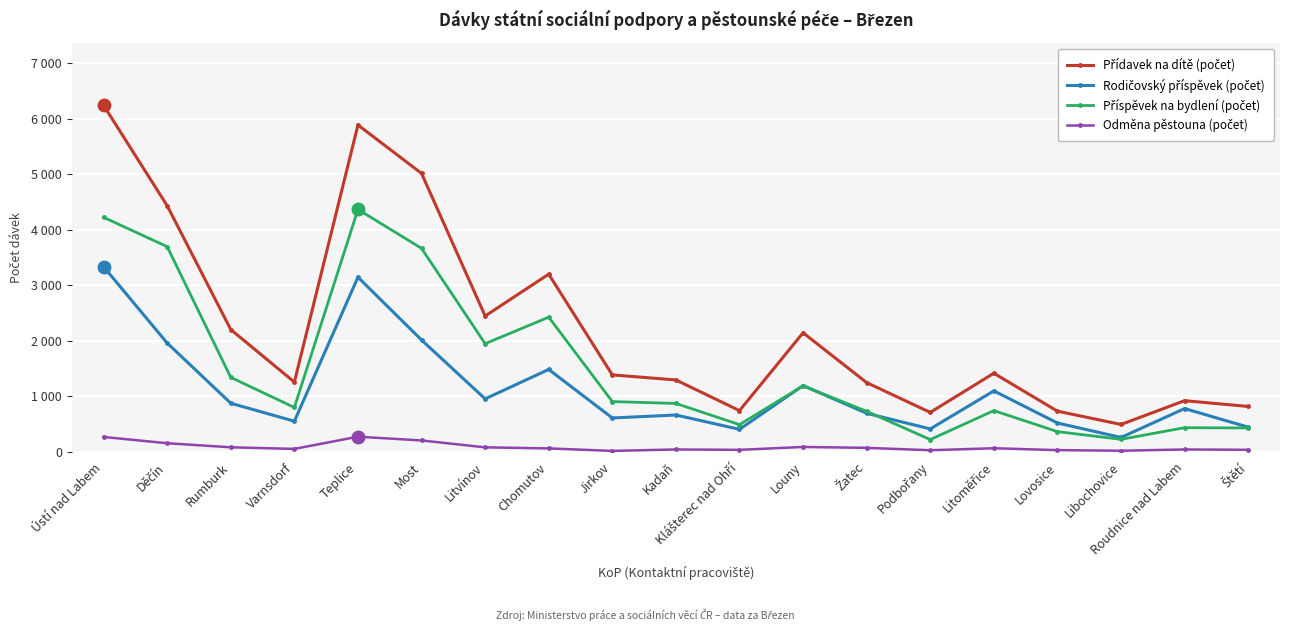

How many distinct data groups are displayed?

4